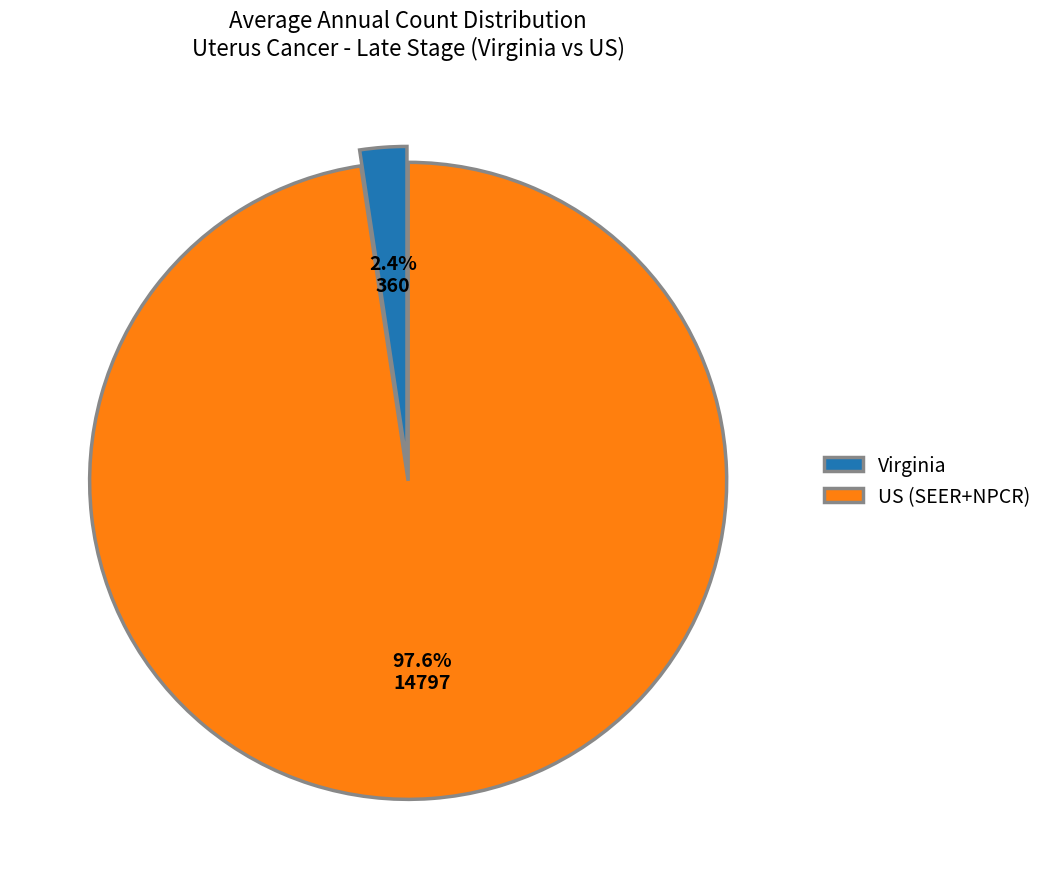

Is the sum of Virginia and US (SEER+NPCR) greater than half?

Yes